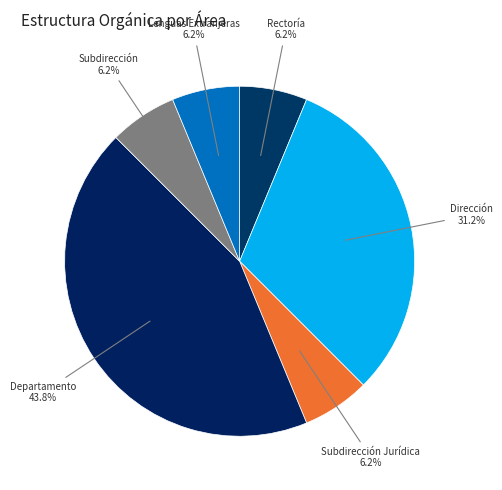

To the nearest percent, what is the combined percentage of Subdirección Jurídica and Departamento?

50%